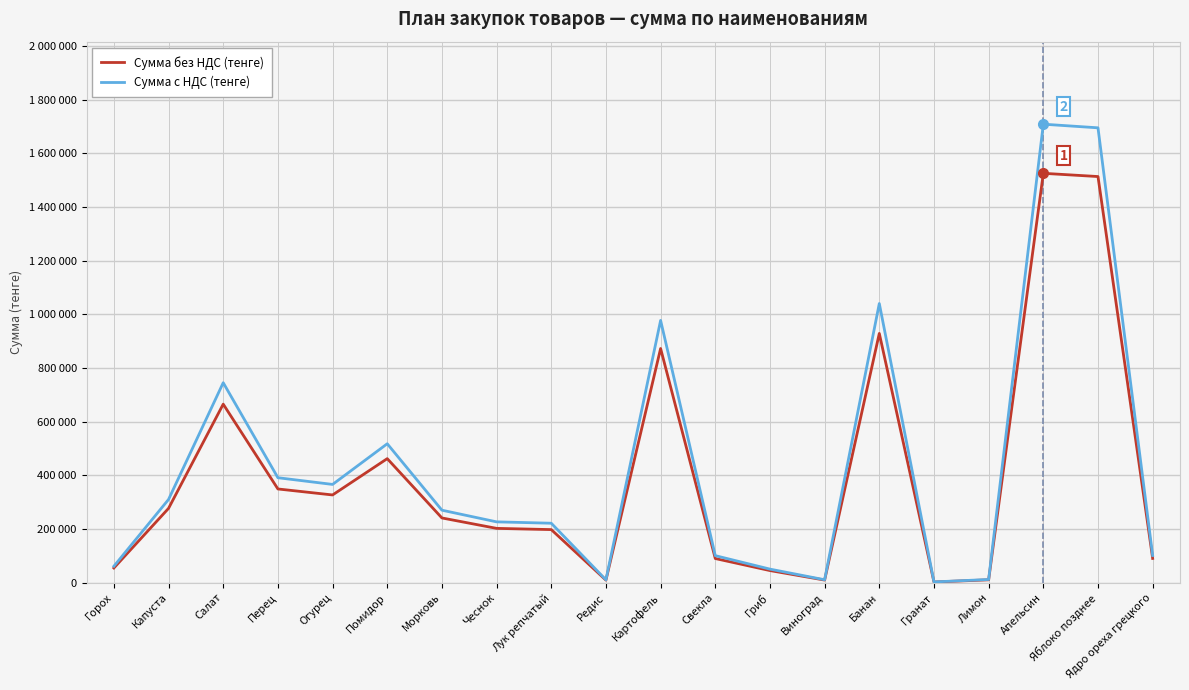

What is the label of the 4th point from the left?

Перец